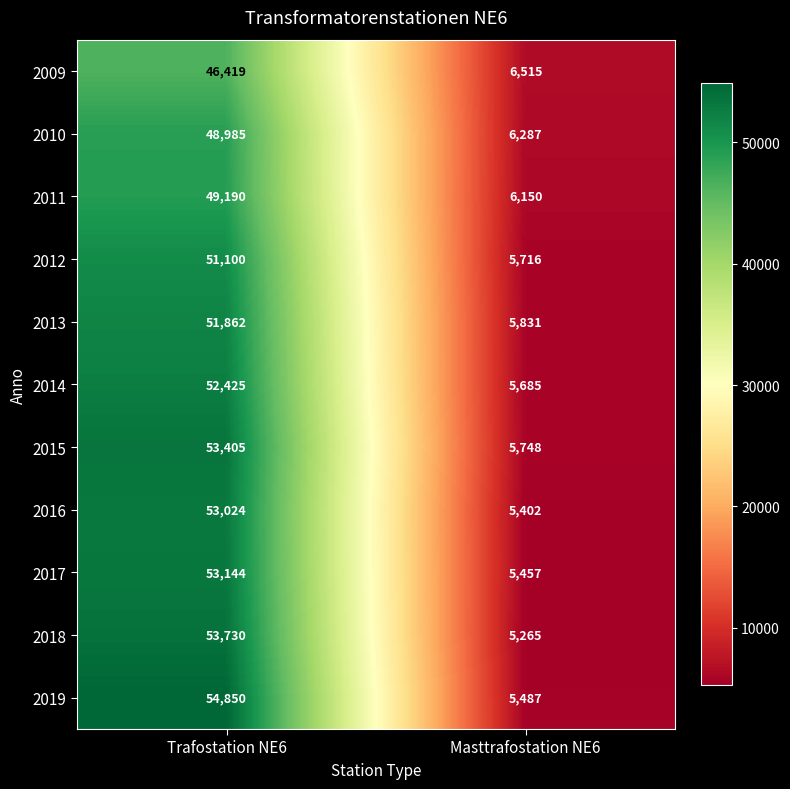

At how many categories does at least one series exceed 23995?

1